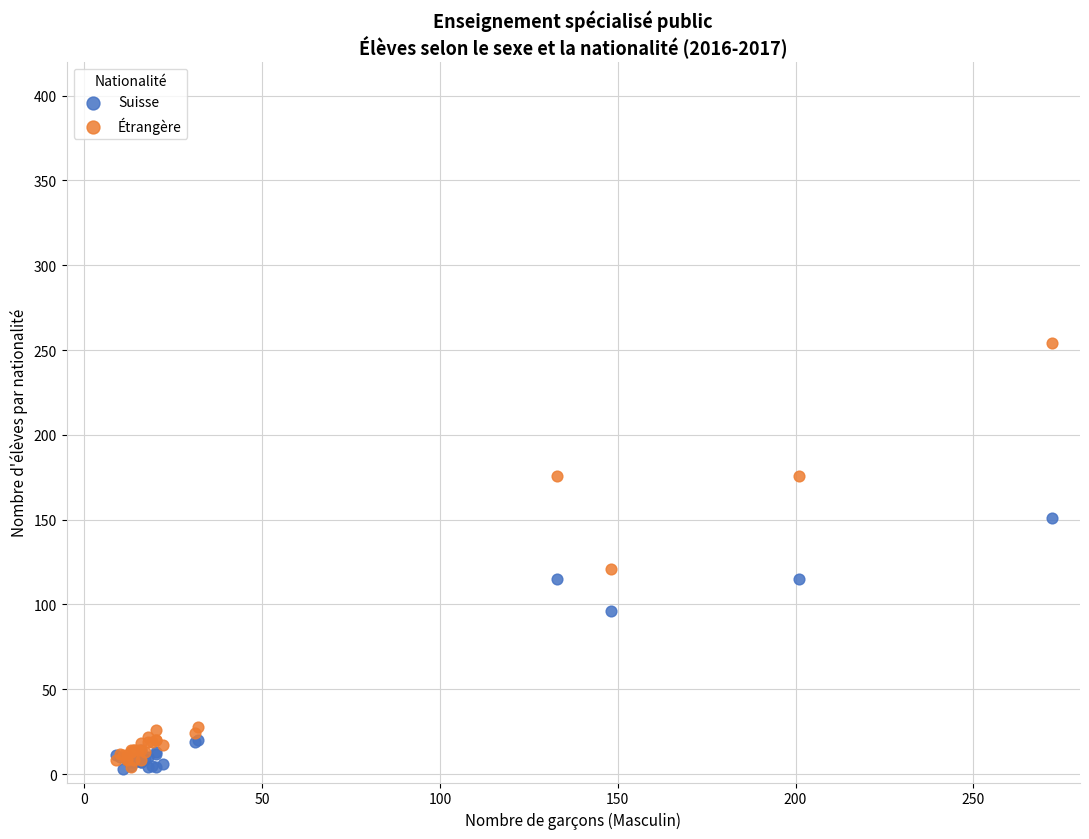

Across all series, what Y value is closest to 128?

121